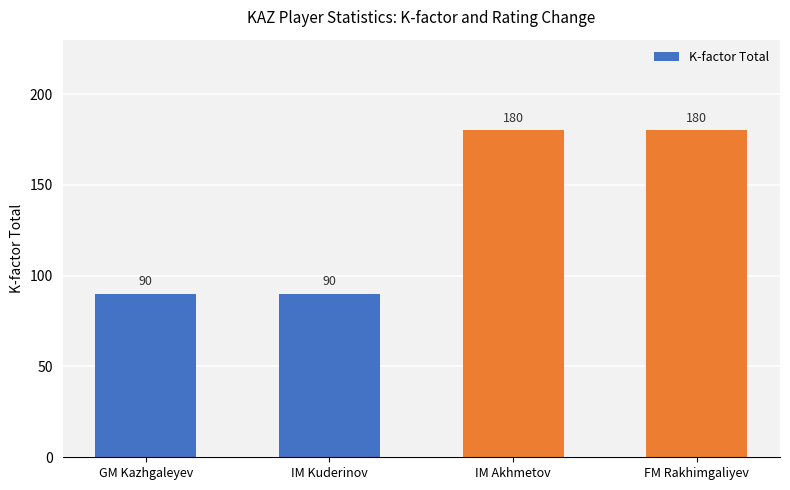

Which has a higher value, IM Kuderinov or FM Rakhimgaliyev?

FM Rakhimgaliyev